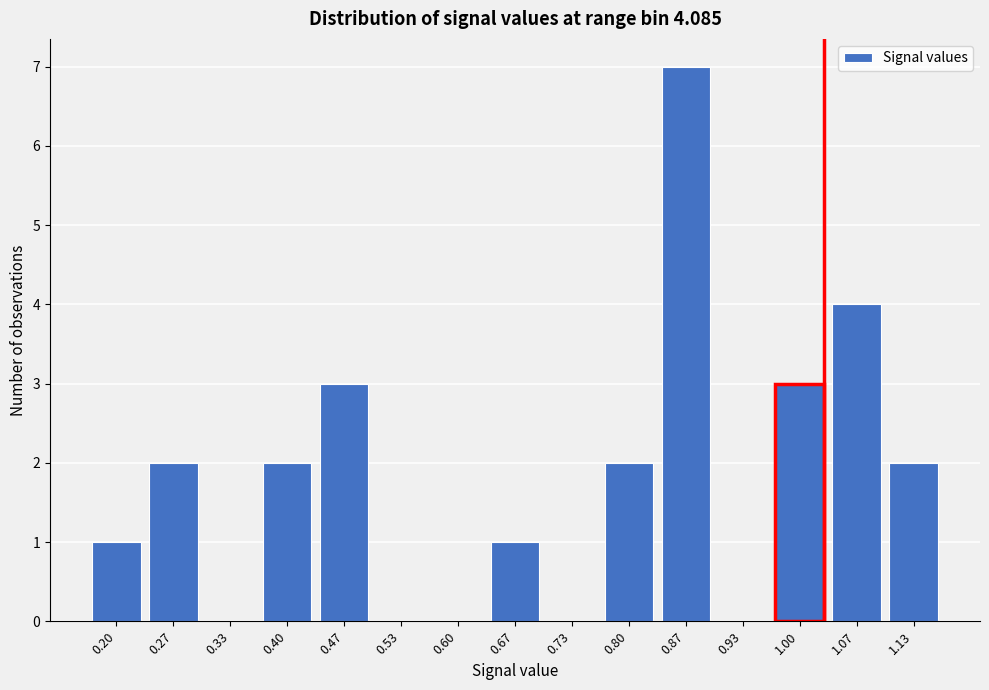

Reading left to right, extract all data points from this chart.

0.20=1	0.27=2	0.33=0	0.40=2	0.47=3	0.53=0	0.60=0	0.67=1	0.73=0	0.80=2	0.87=7	0.93=0	1.00=3	1.07=4	1.13=2